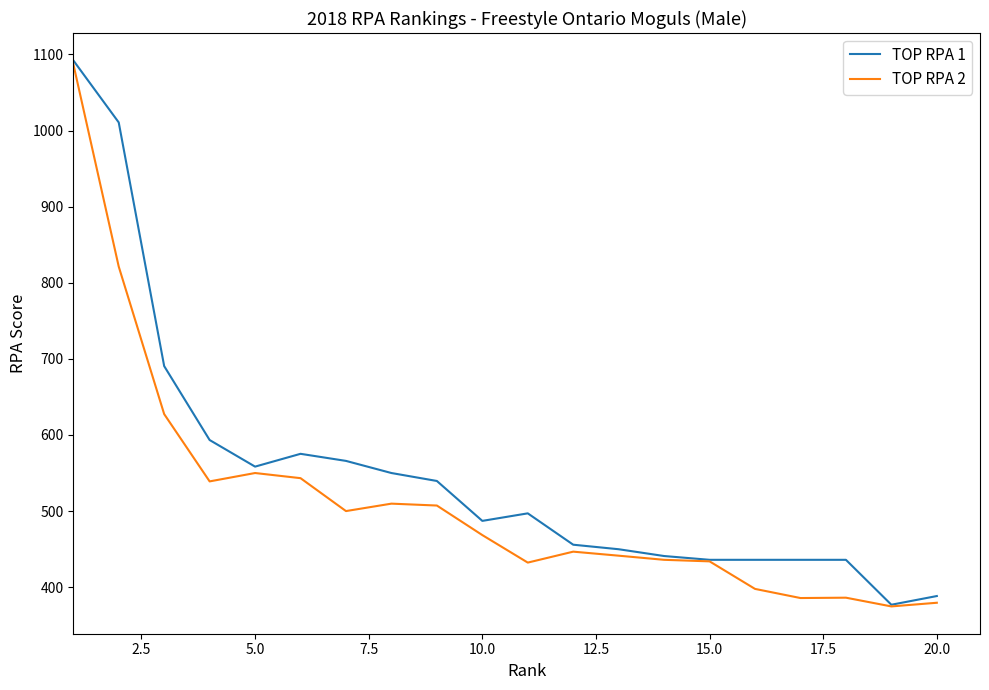

Which series has the largest range (max minus min)?

TOP RPA 1